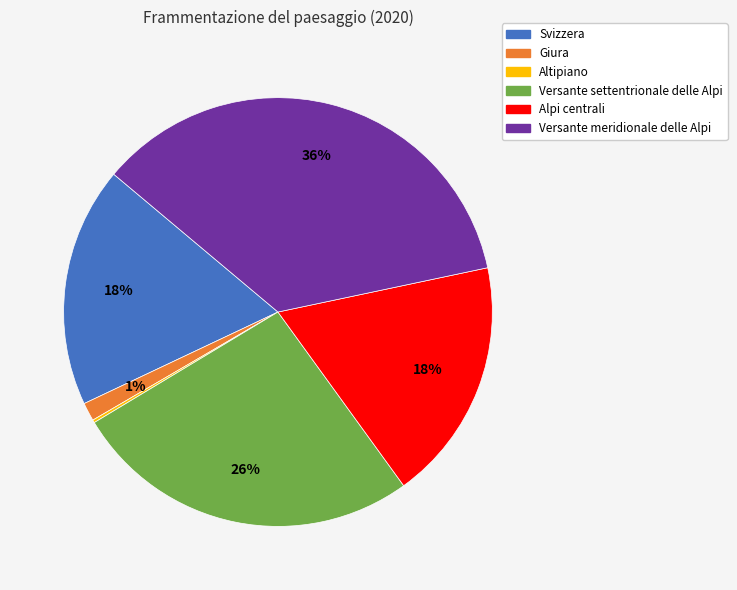

Is Versante meridionale delle Alpi the majority of the pie?

No